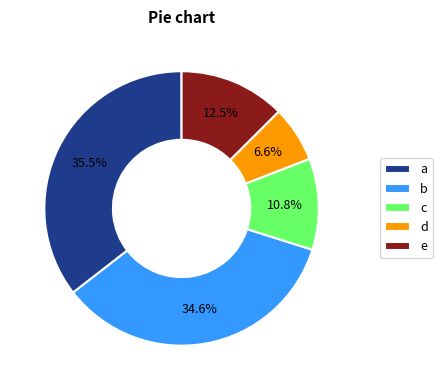

Between c and a, which is larger?

a